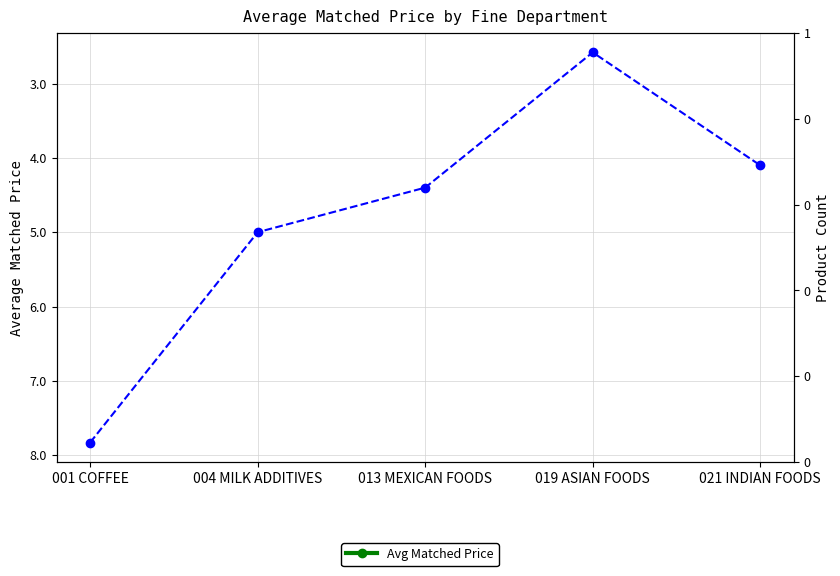

How many categories are shown in the chart?

5